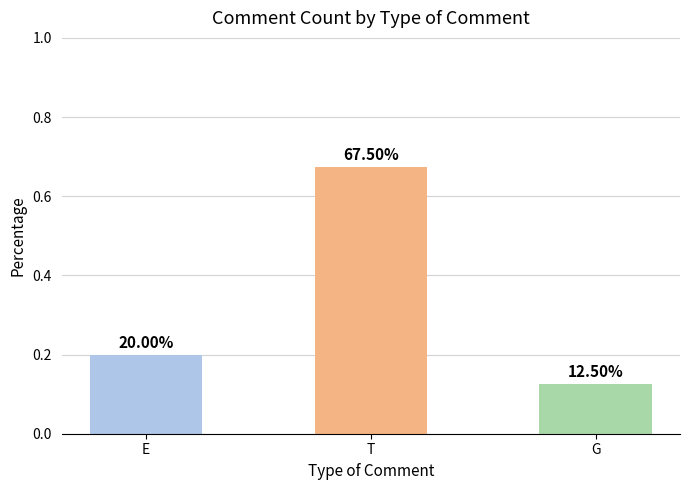

How many bars are there in total?

3